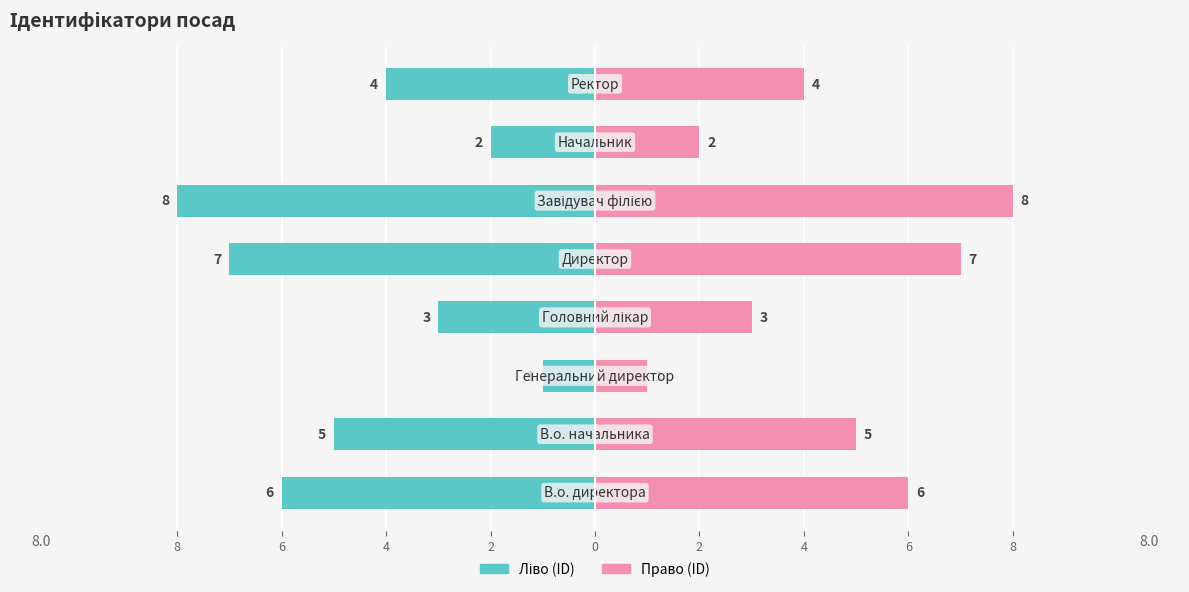

Rank the series by their maximum value, from highest to lowest.

Ідентифікатор (право), Ідентифікатор (ліво)